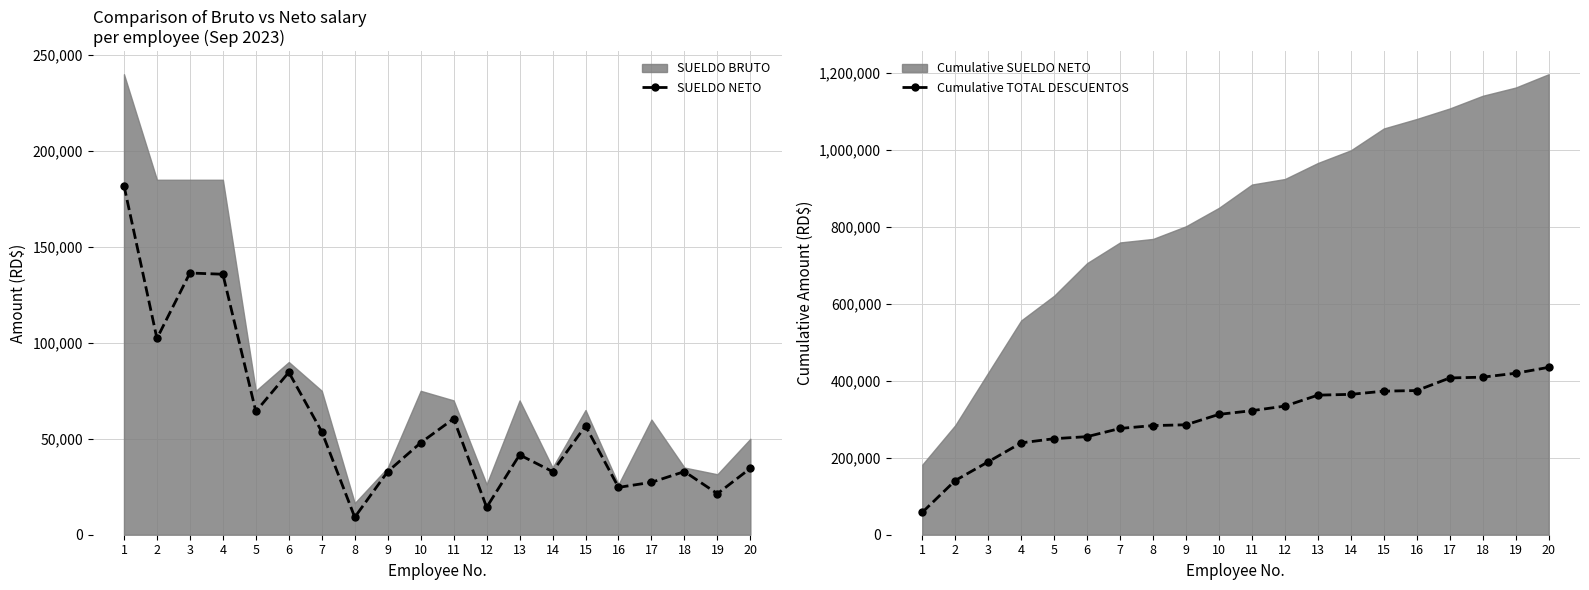

Which has a higher value, 11 or 15?

11